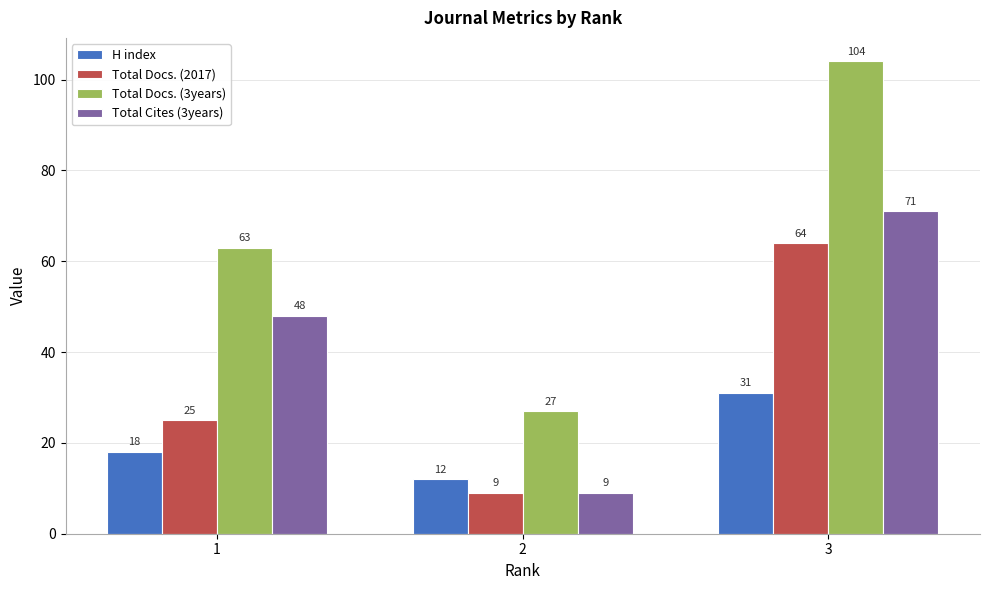

What is the sum of the Total Docs. (3years) values at 1 and 2?

90